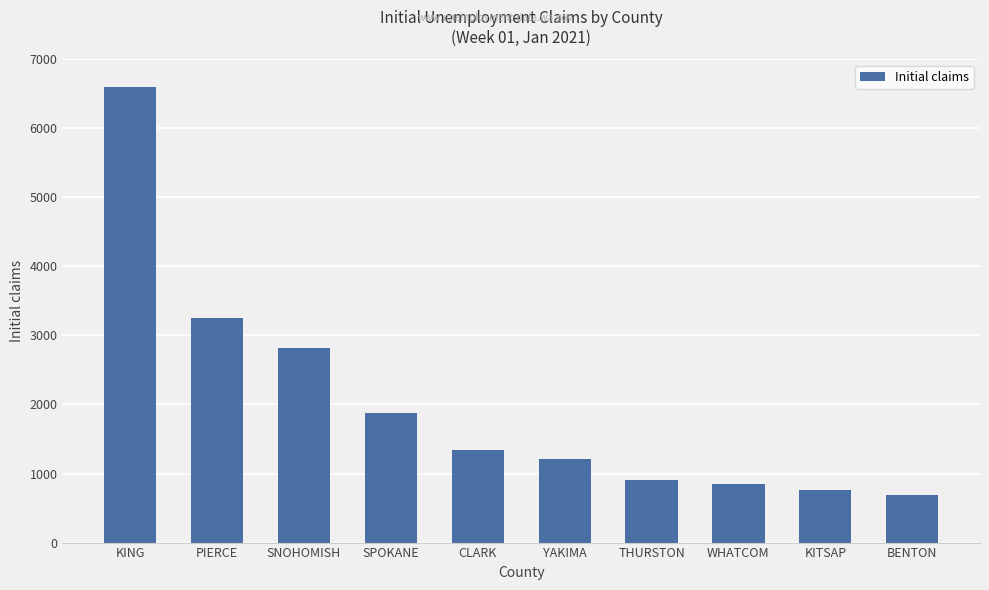

List the labels in order of value, smallest first.

BENTON, KITSAP, WHATCOM, THURSTON, YAKIMA, CLARK, SPOKANE, SNOHOMISH, PIERCE, KING